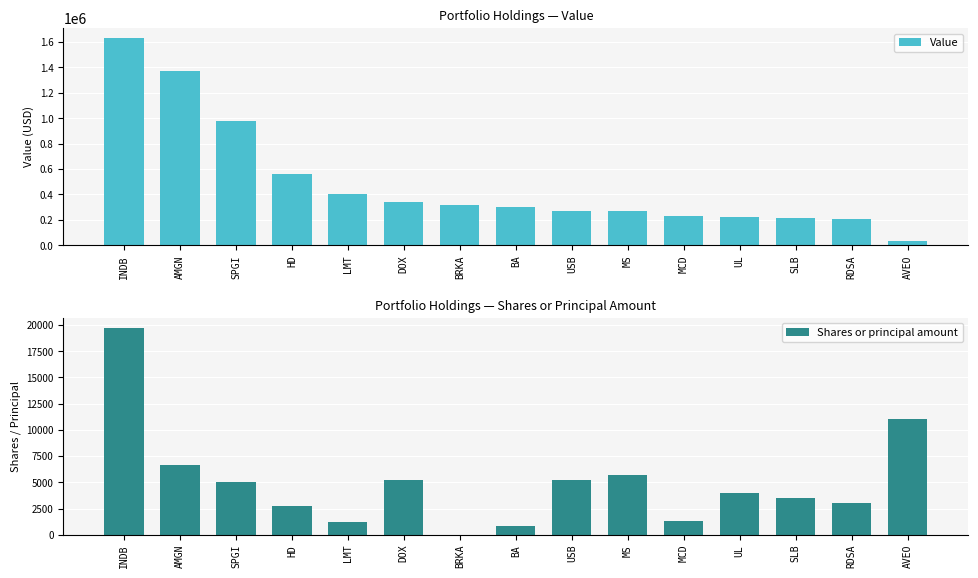

Count the number of data series in this chart.

2